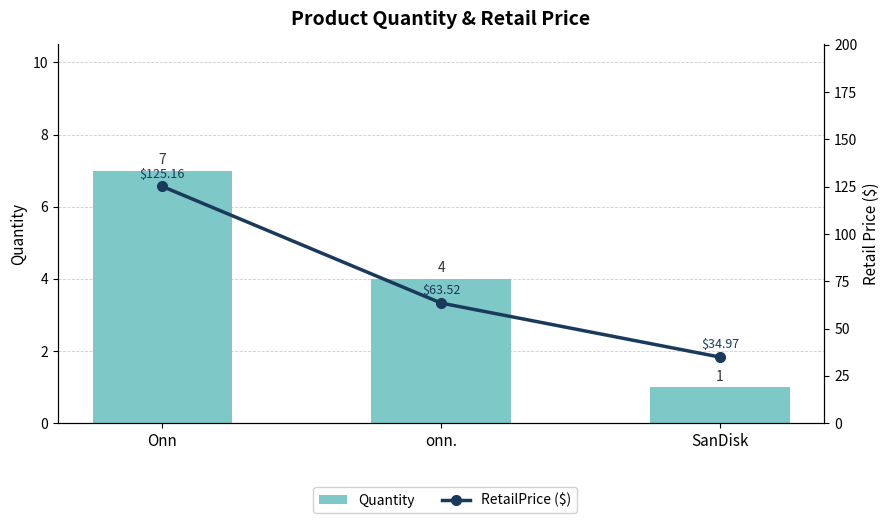

Which series has the largest total across all categories?

RetailPrice ($)